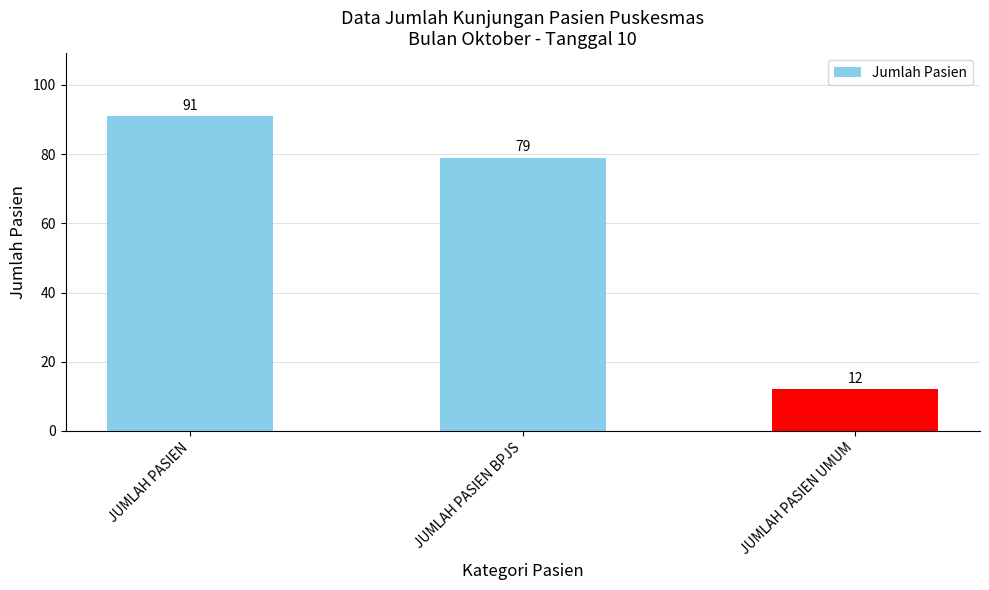

What is the average value?

61